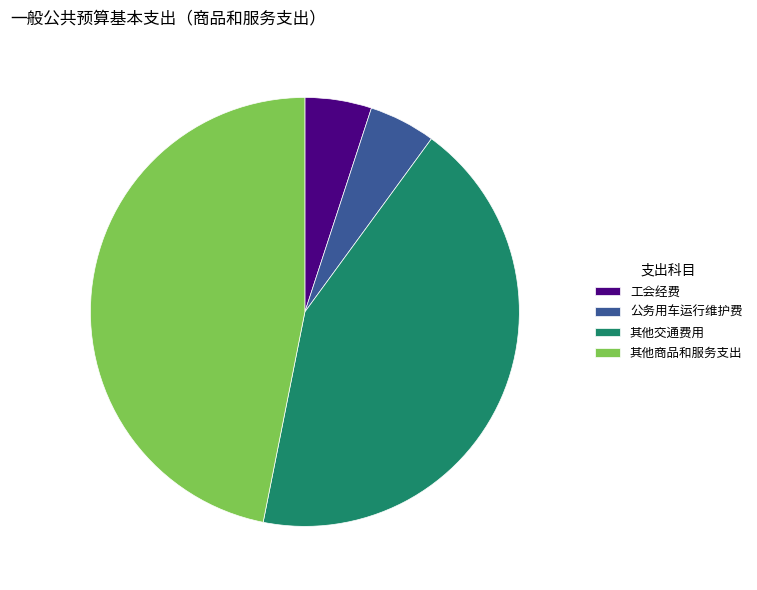

The 其他交通费用 slice represents 32% of the pie. True or false?

False